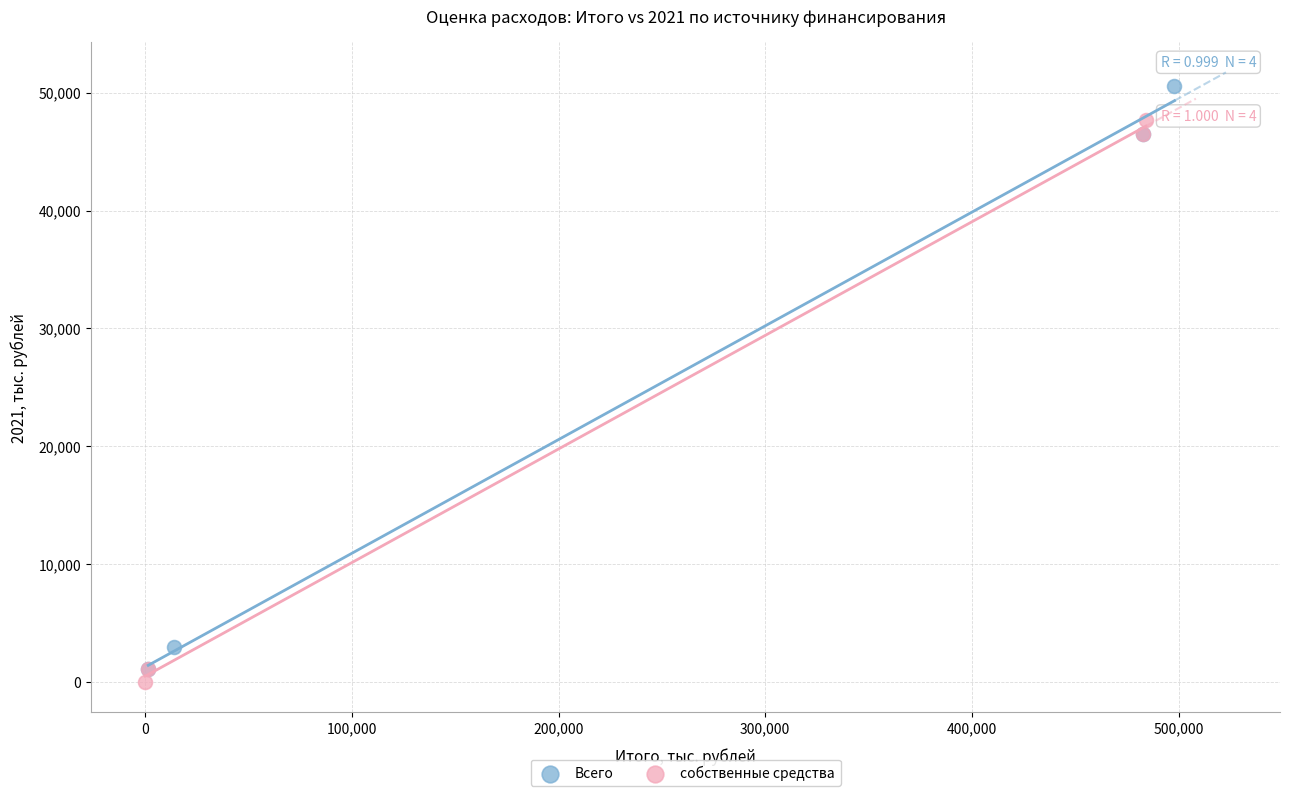

Which series reaches the maximum Y coordinate?

Всего